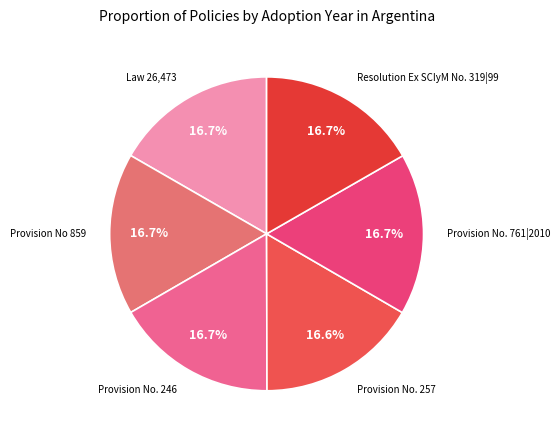

Count the number of slices in the pie.

6